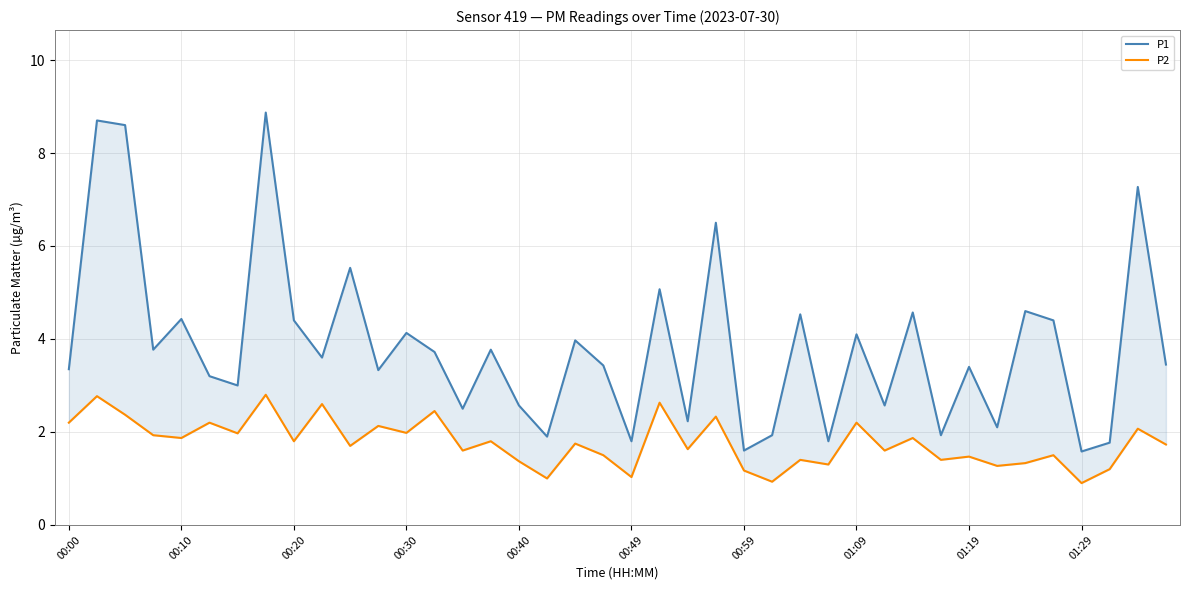

What is the sum of the P1 values at 31 and 32?

5.3